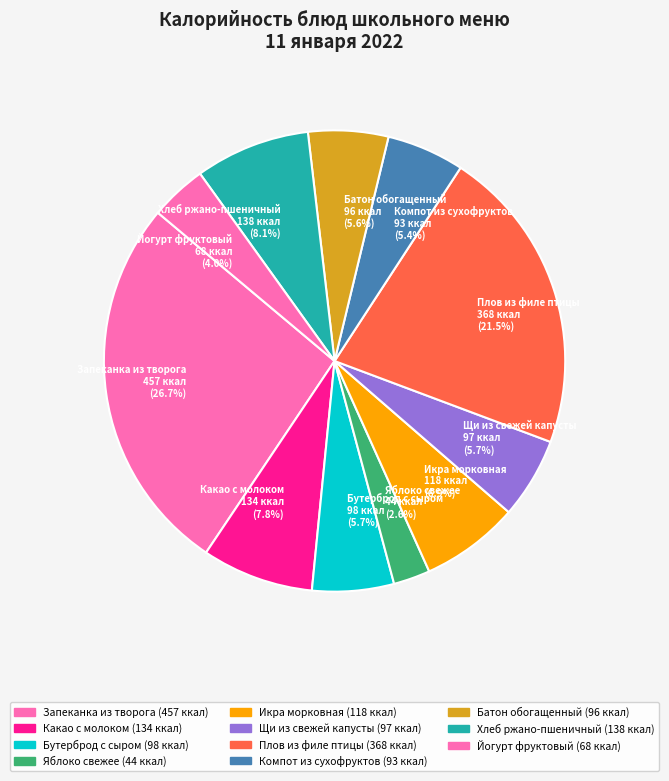

How many slices are in this pie chart?

11